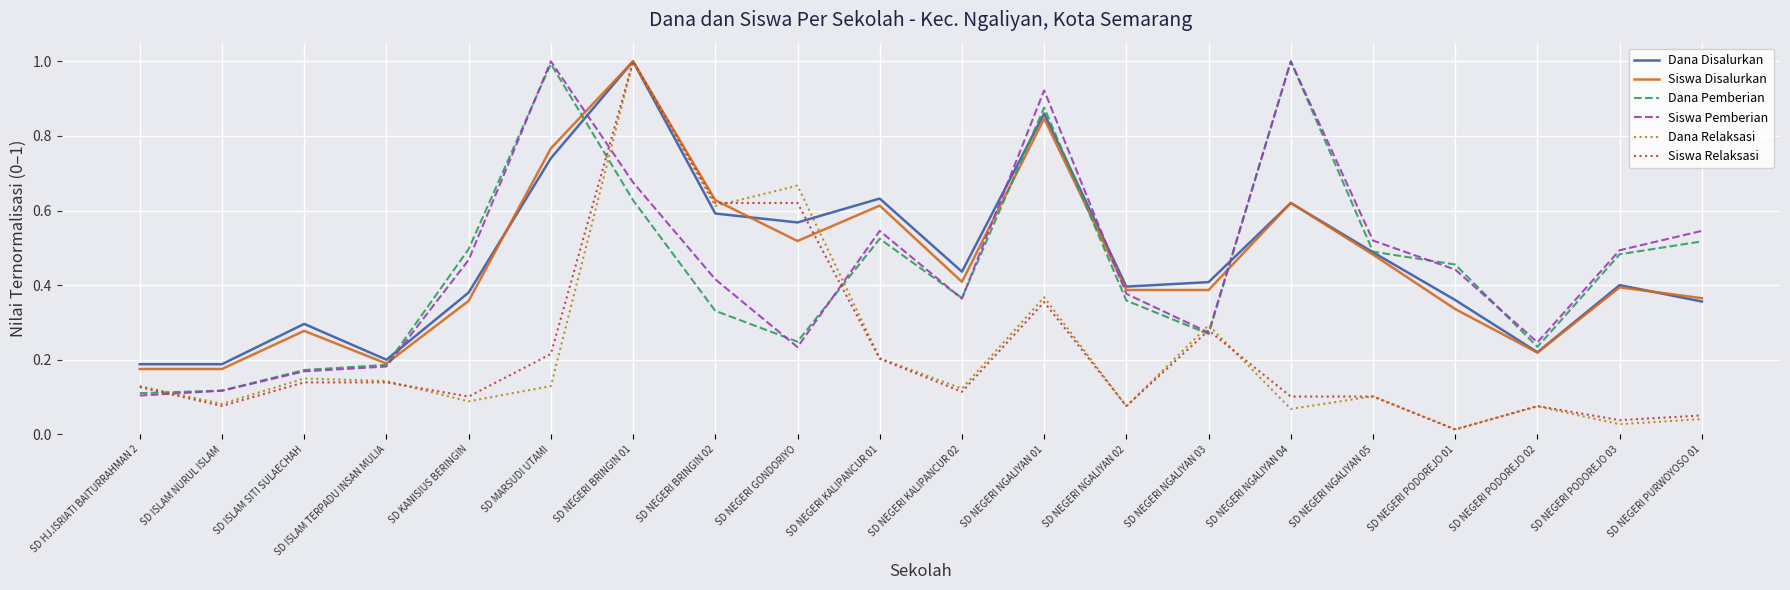

How many categories are shown in the chart?

20